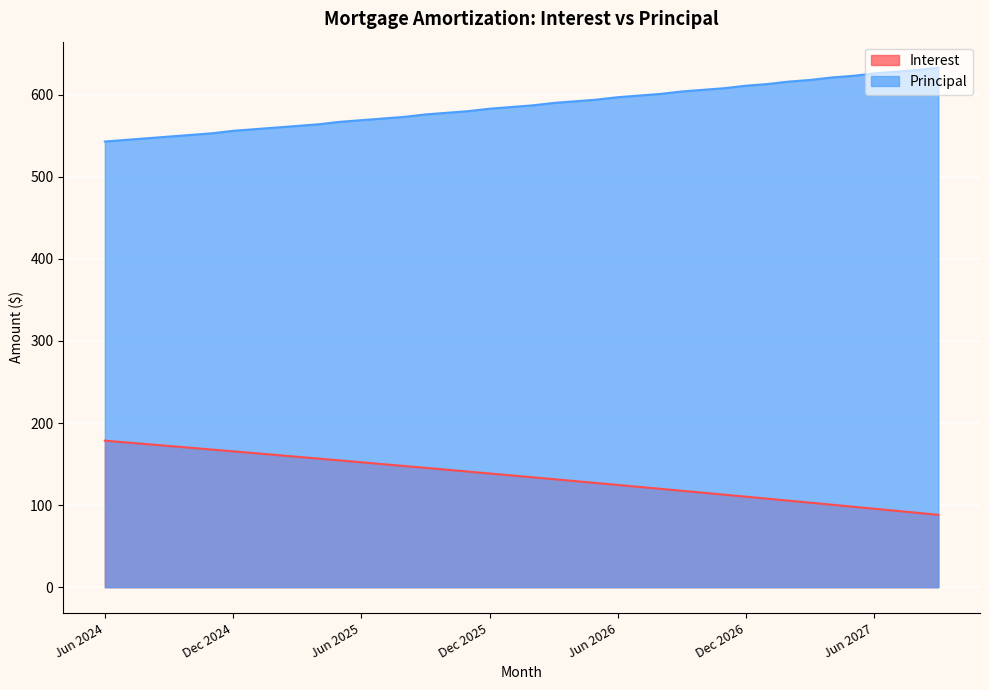

How many data points does each series have?

40